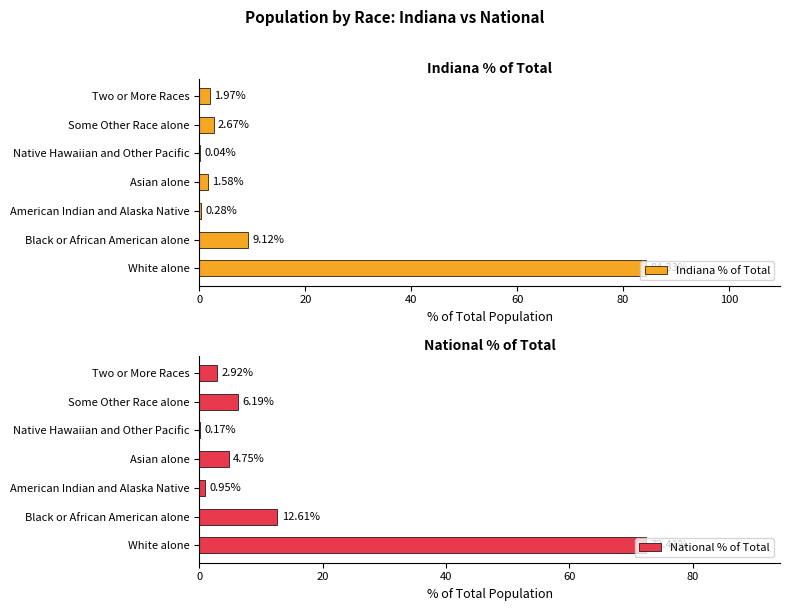

What is the average value of the Indiana % of Total series?

14.3